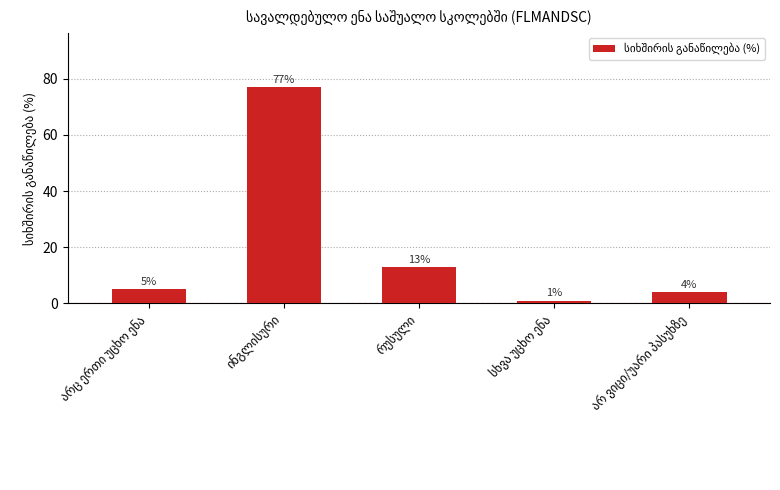

What is the value of the 1st bar from the left?

5